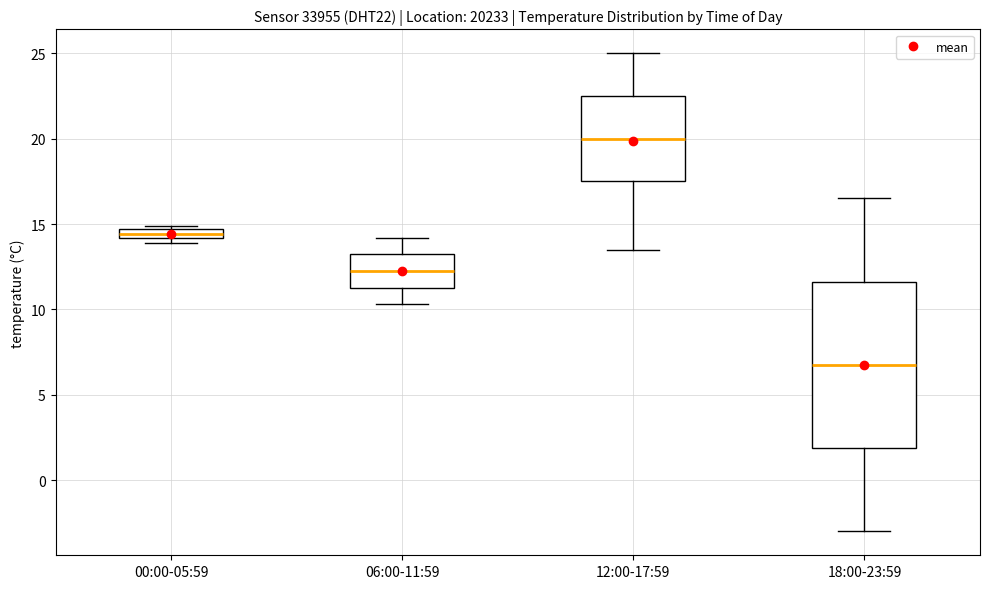

Which box's median line is the highest?

12:00-17:59